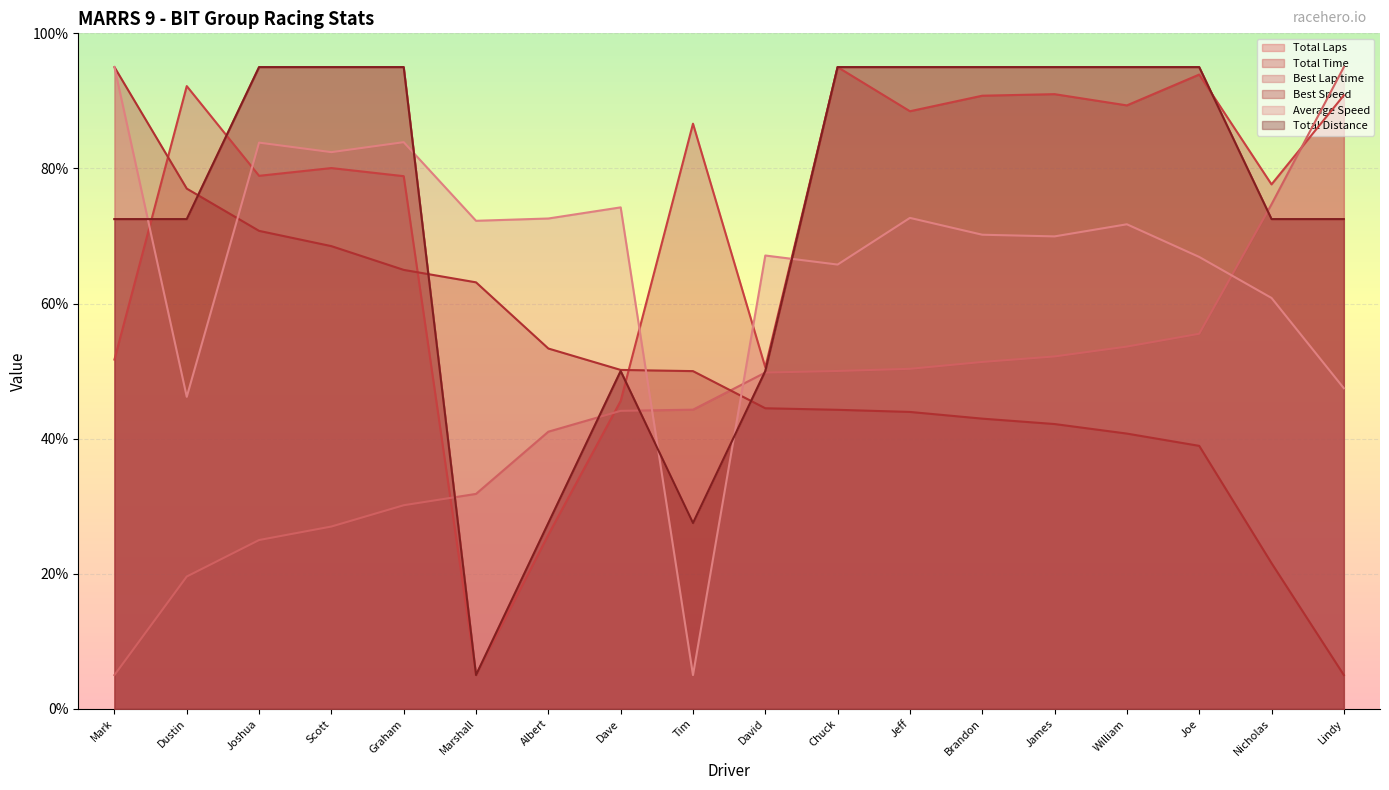

What is the sum of all Best Lap time values?

800.5